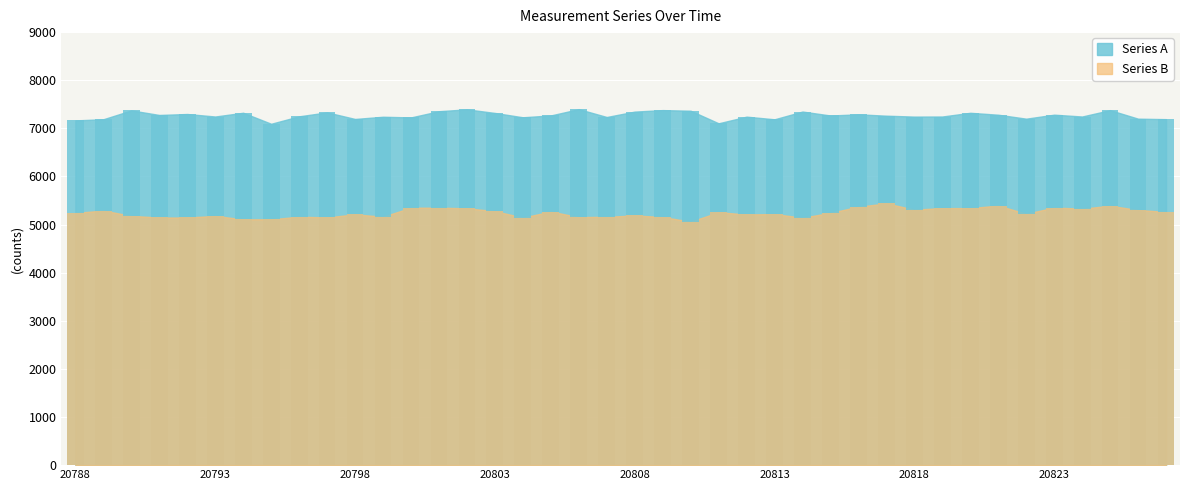

Which series has the largest total across all categories?

Series A